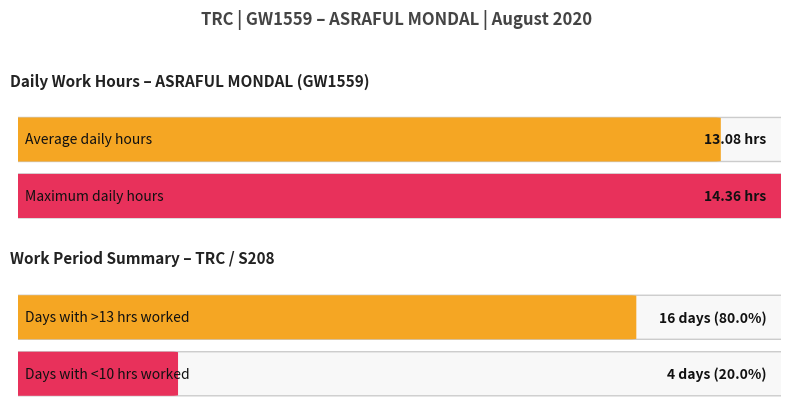

What is the highest value of the Max hours series?

14.4